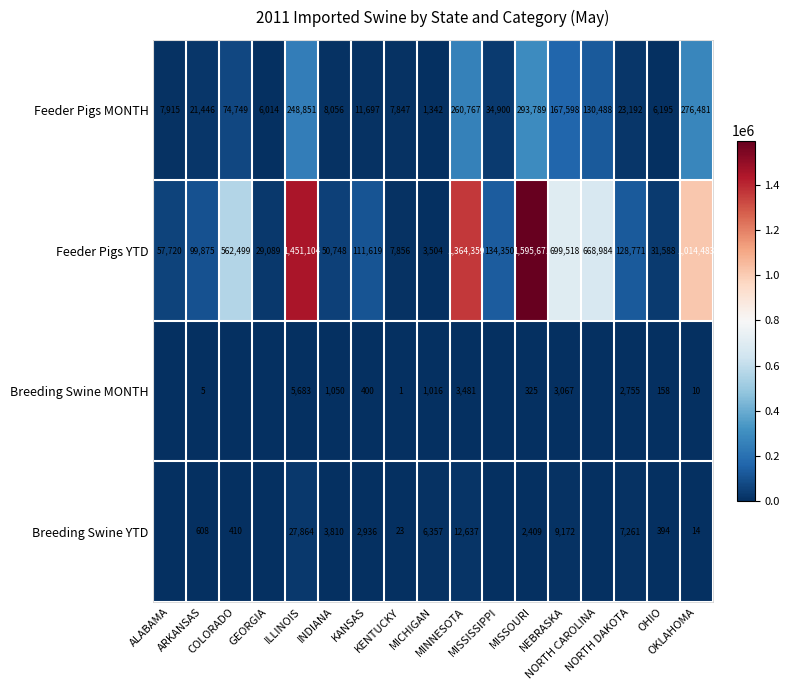

How many data points does each series have?

17